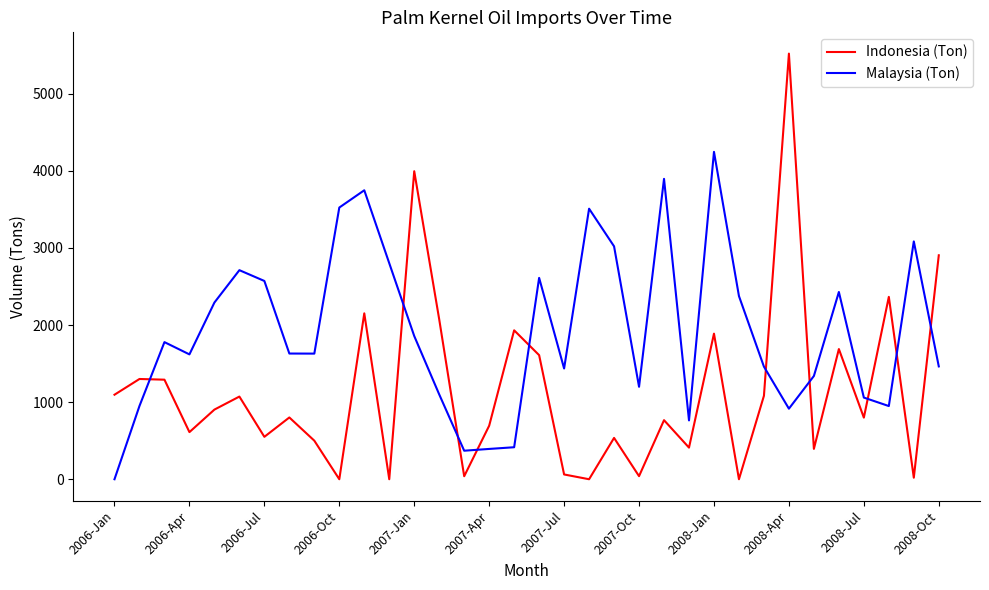

Rank the series by their average value, from highest to lowest.

Malaysia (Ton), Indonesia (Ton)